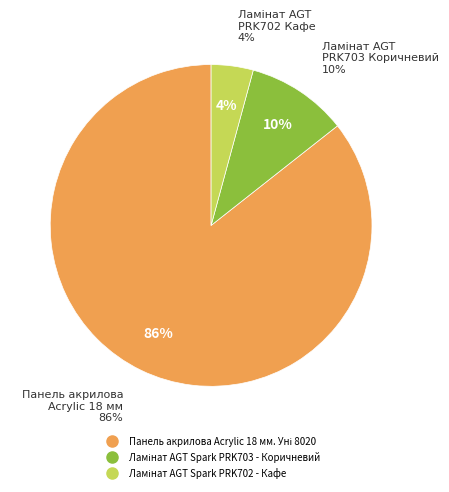

The Панель акрилова Acrylic 18 мм. Уні 8020 slice represents 86% of the pie. True or false?

True